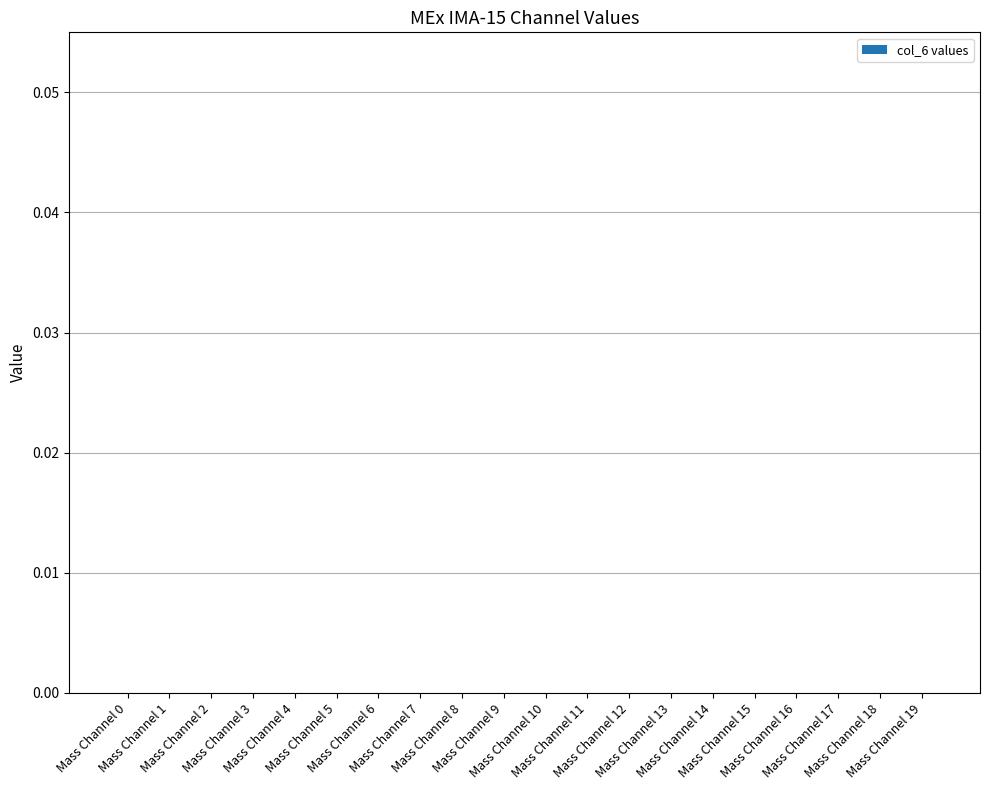

Are the bars horizontal?

No